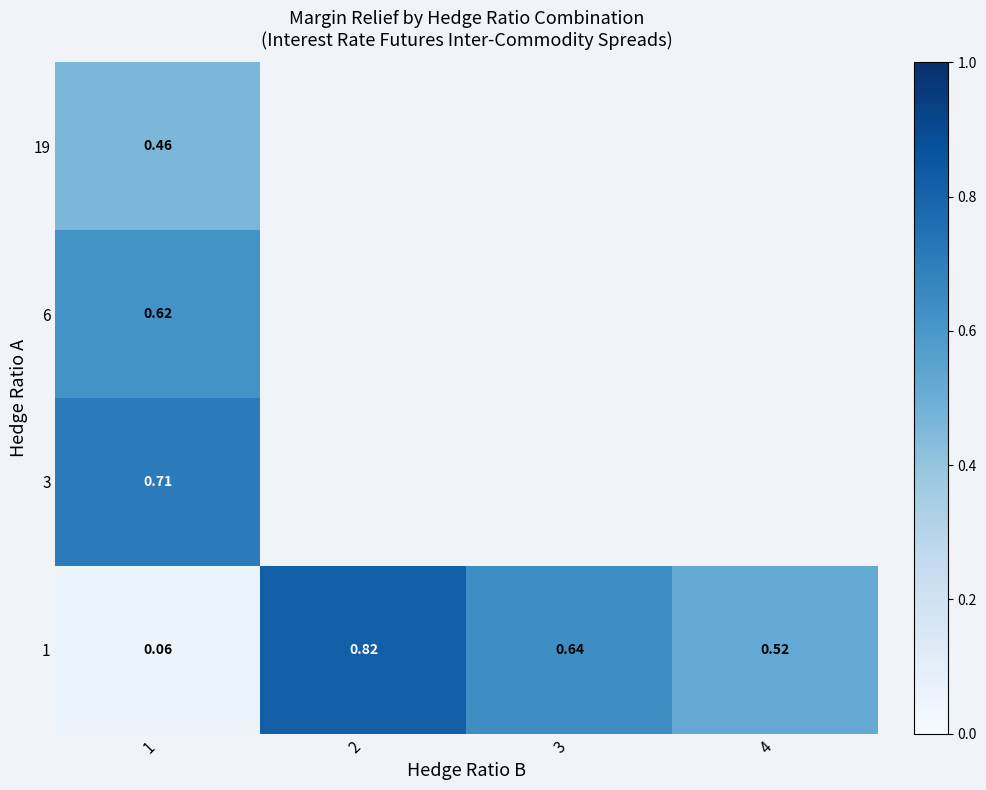

What is the maximum value for row_2?

0.6